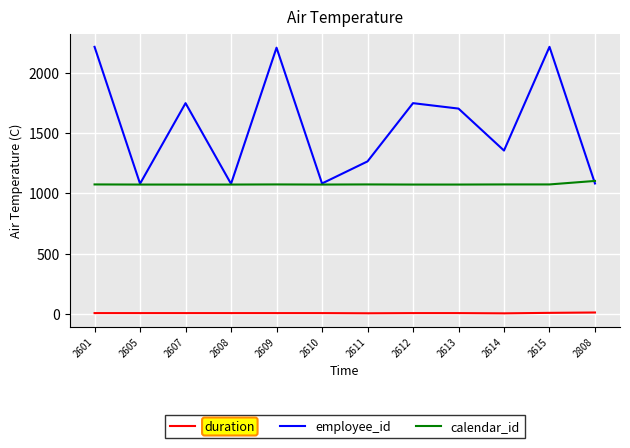

True or false: employee_id has a value of 1078.0 at 2608.

True